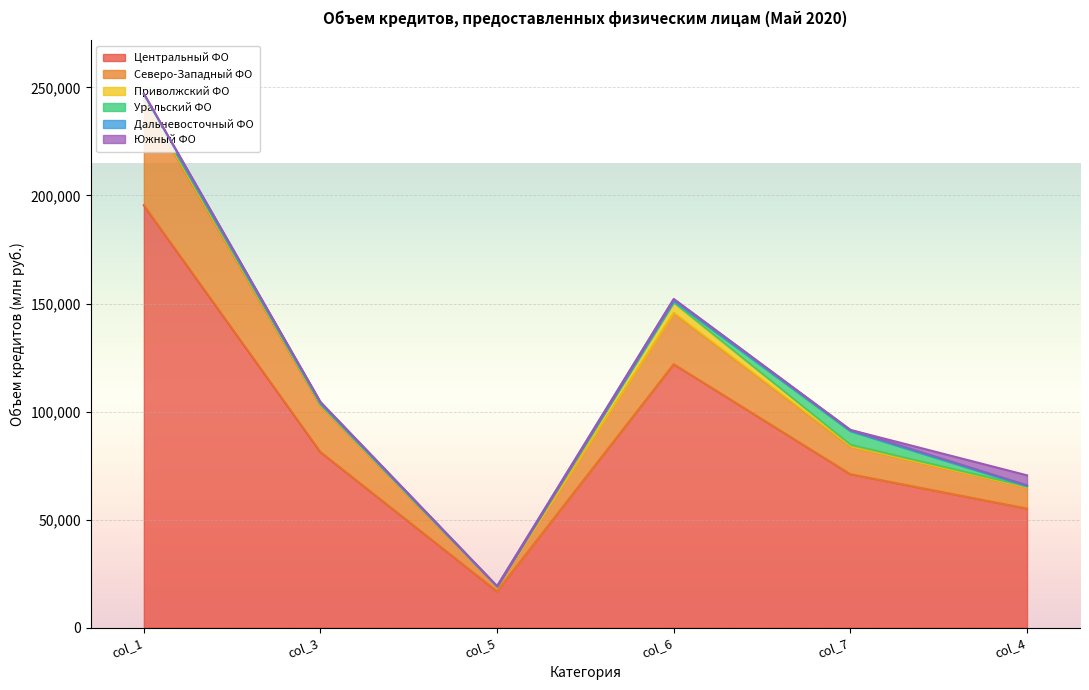

Which category has the lowest value across all series?

col_5